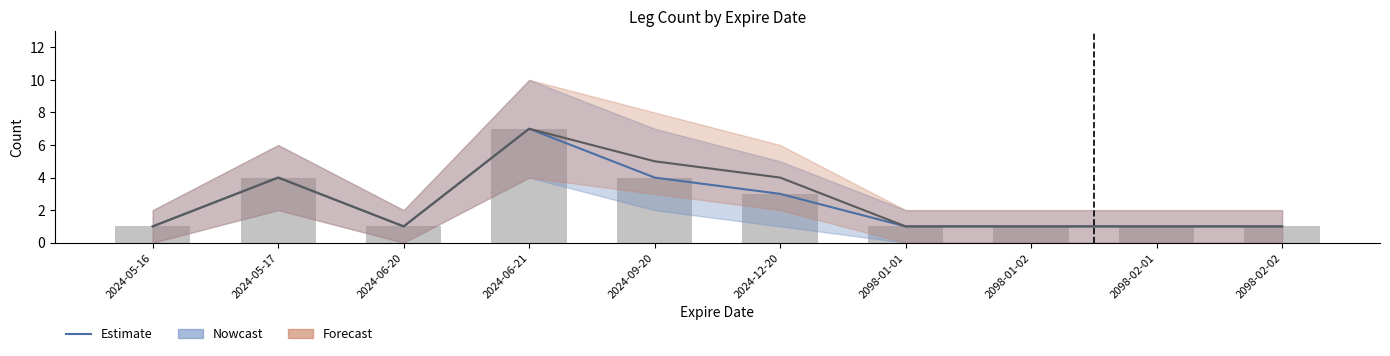

What is the label of the 5th bar from the right?

2024-12-20